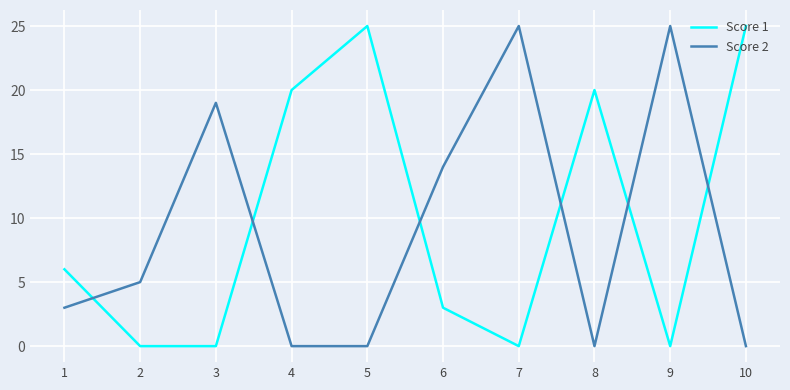

How many Score 2 values are between 0 and 19?

8